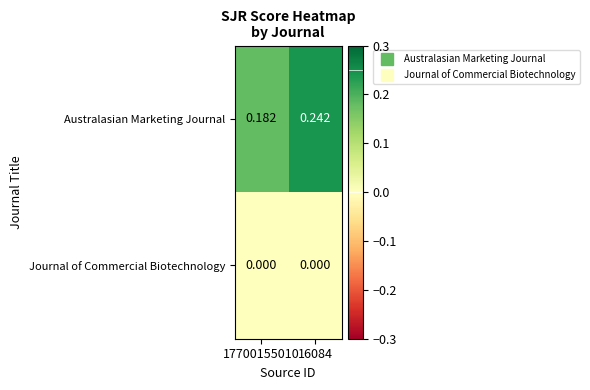

Which series has the largest total across all categories?

Australasian Marketing Journal